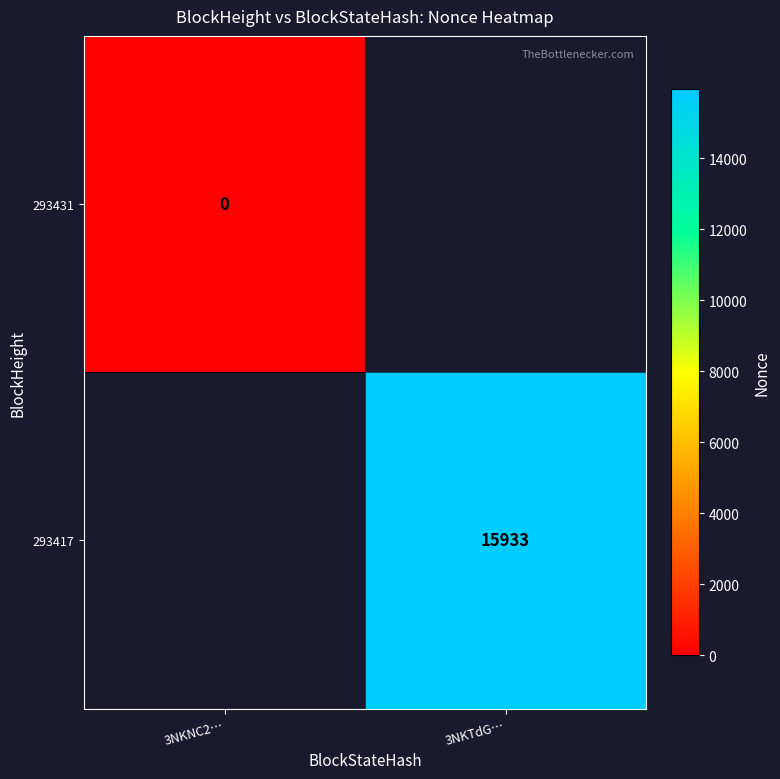

Which category has the highest value across all series?

3NKTdG…